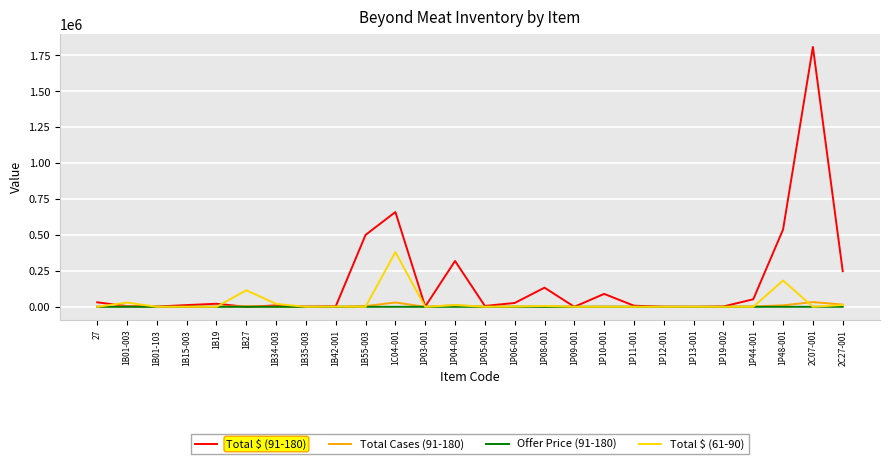

At which category is the sum across all series the highest?

2C07-001